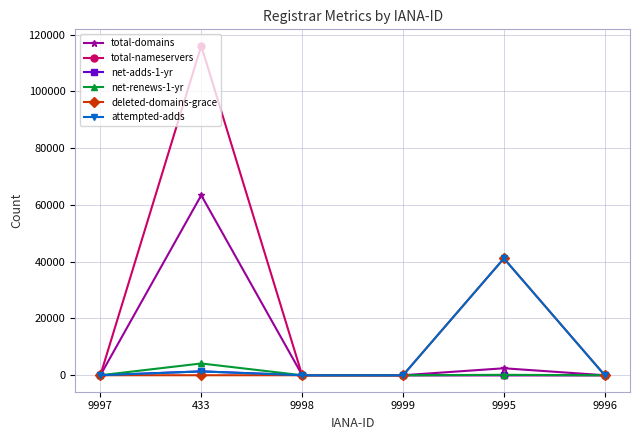

Between 9997 and 433, which series saw the biggest shift?

total-nameservers